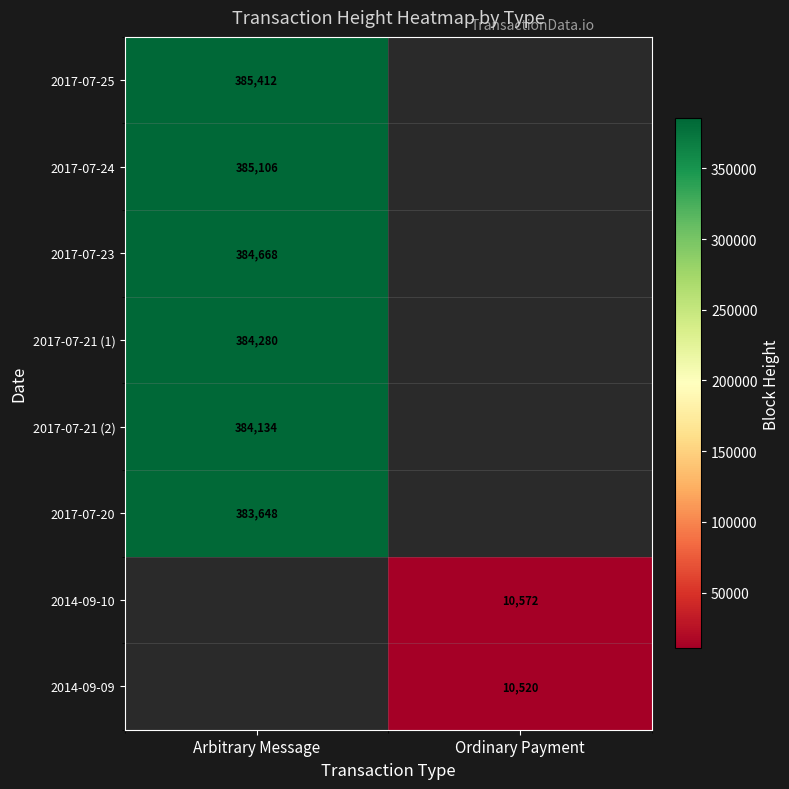

What is the minimum value shown in the chart?

10520.0